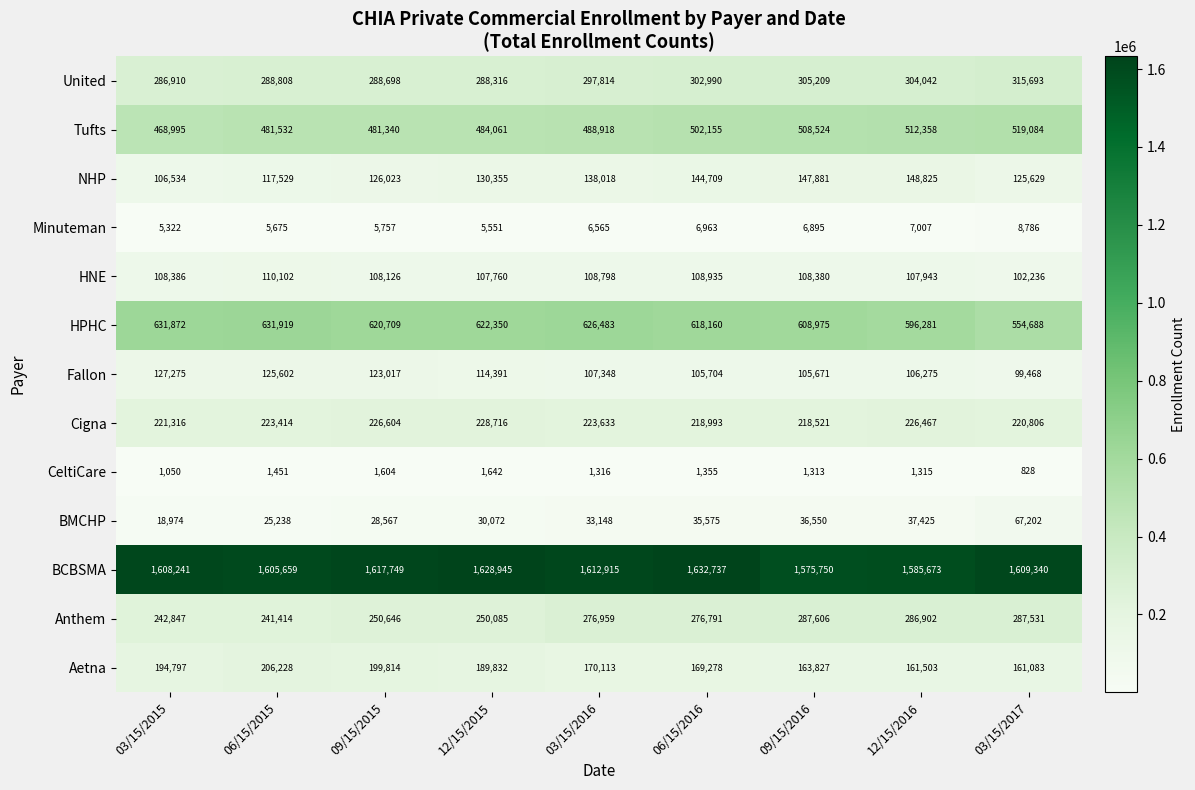

What is the total value across all series at 03/15/2016?

4092028